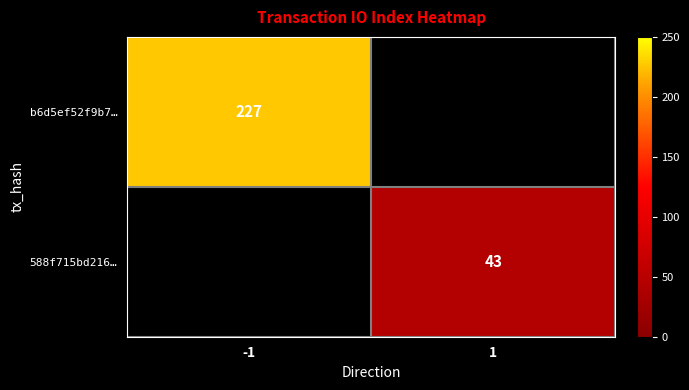

The value of 588f715bd216… at 1 is 65. True or false?

False